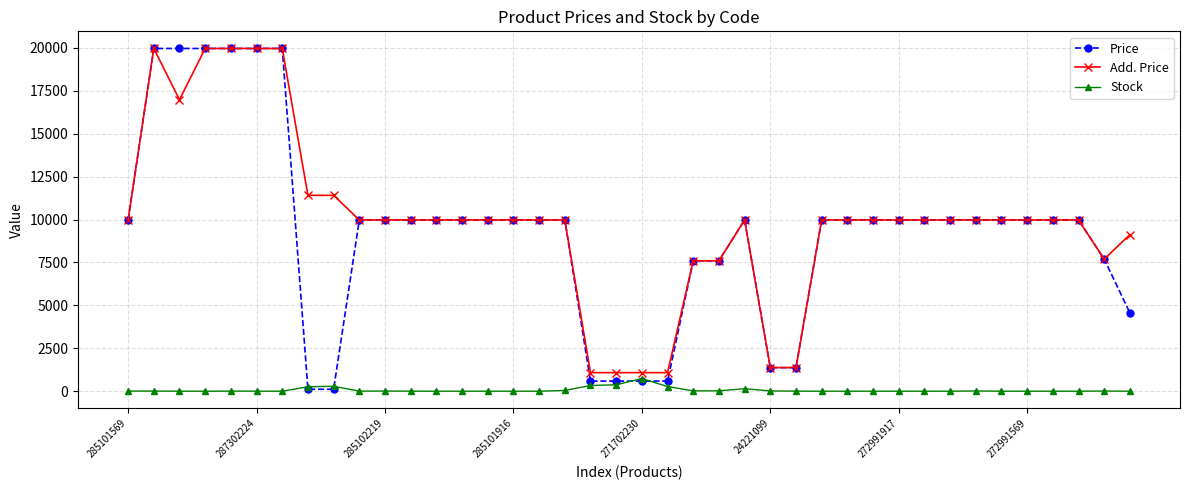

Which series has the largest total across all categories?

Add. Price